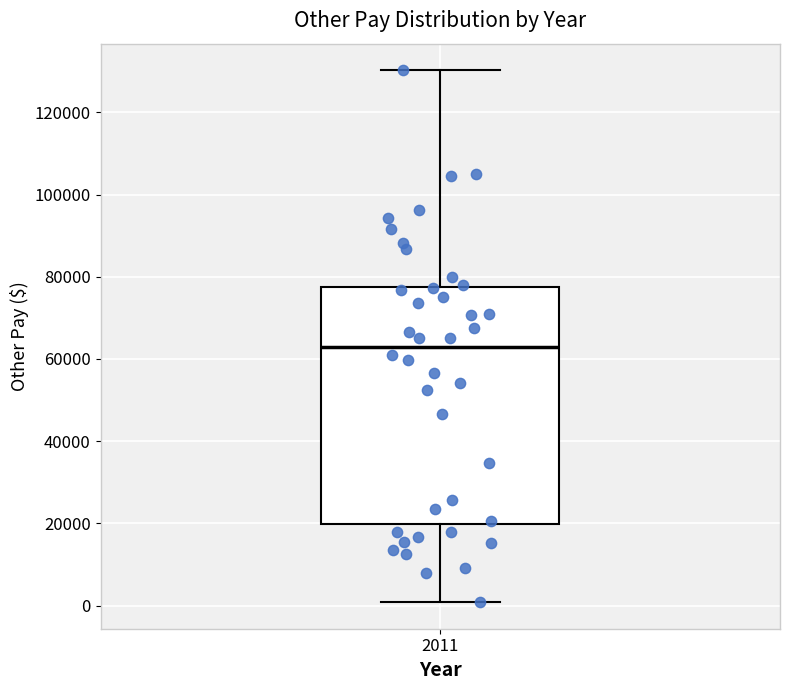

Where is the lower edge of the box at x = 2011 on the y-axis? The values are not printed on the chart, so give them approximately, as read against the axis.

20000